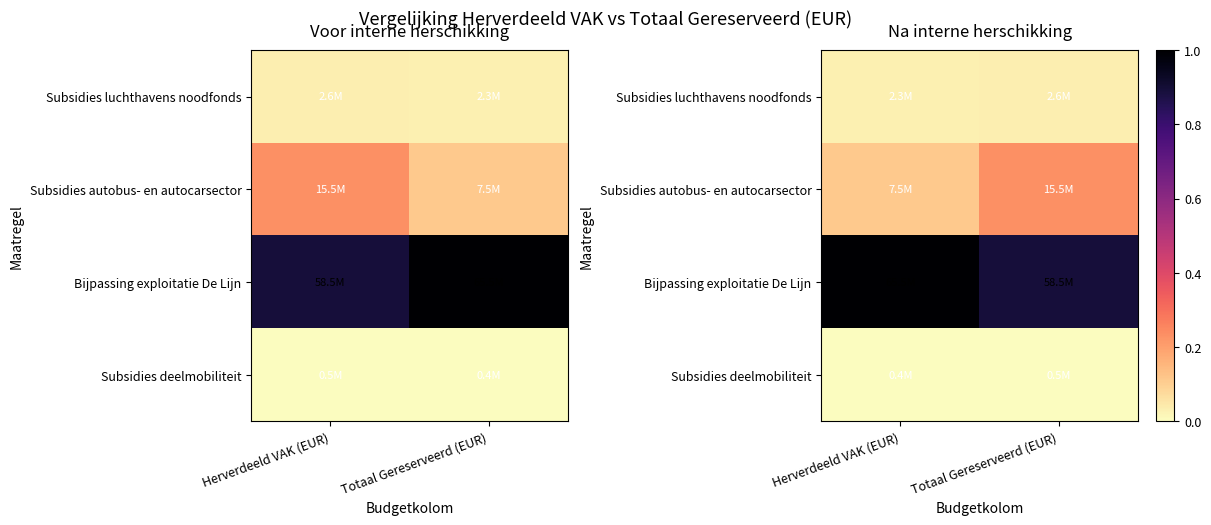

At which category is the sum across all series the highest?

Totaal Gereserveerd (EUR)